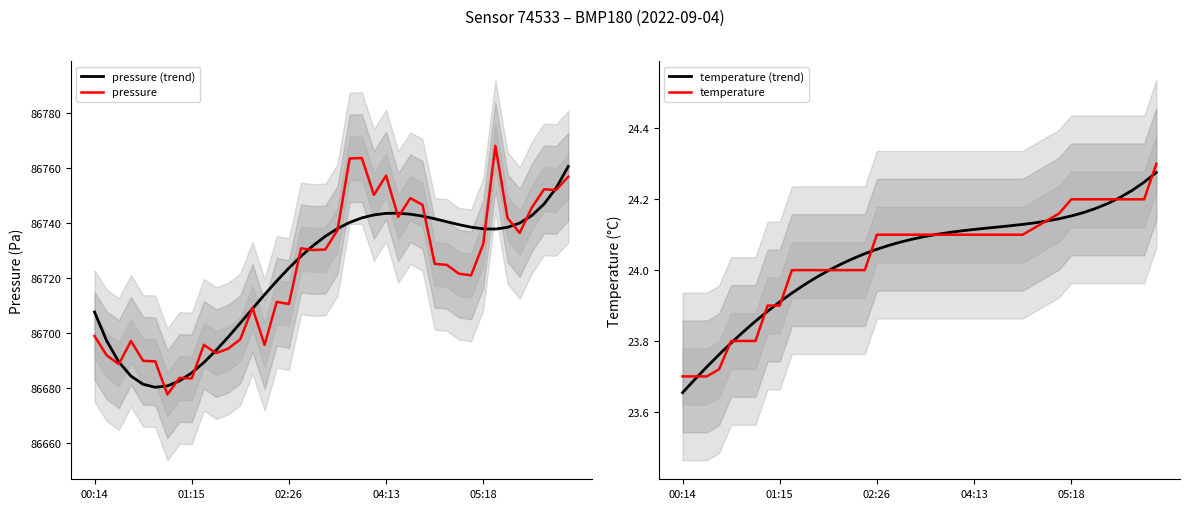

The pressure series shows 46466.3 at 02:26. True or false?

False